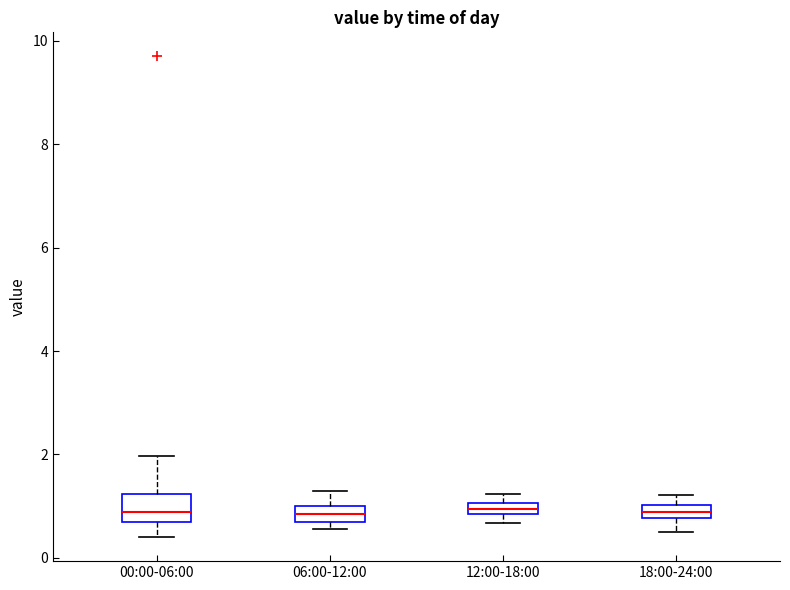

Where does the lower whisker of the box for 18:00-24:00 end on the y-axis? The values are not printed on the chart, so give them approximately, as read against the axis.

0.6